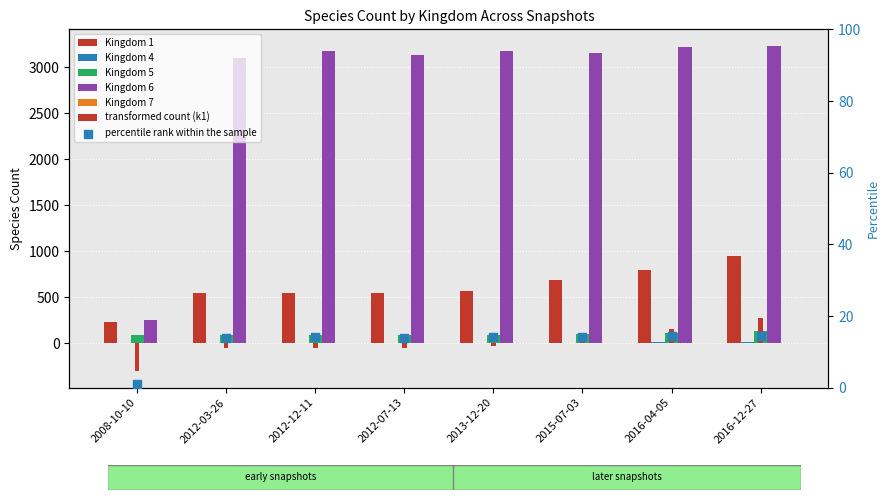

What is the total value across all series at 2012-07-13?

3783